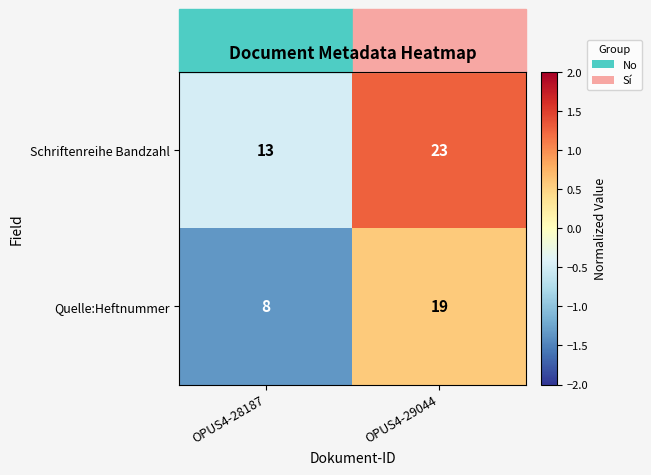

How many series are shown in this chart?

2